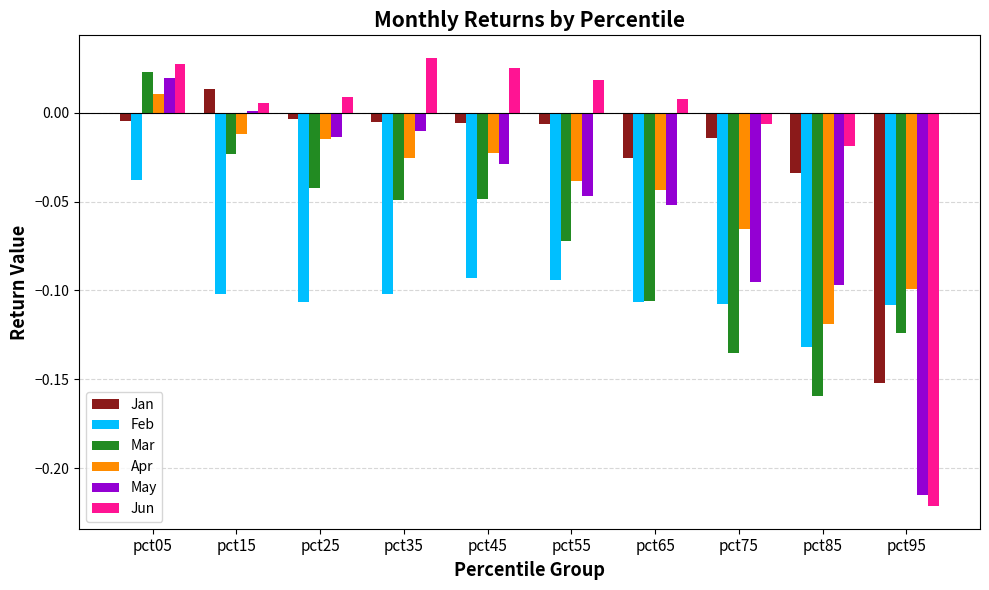

The value of Jun at pct55 is 0.0. True or false?

True